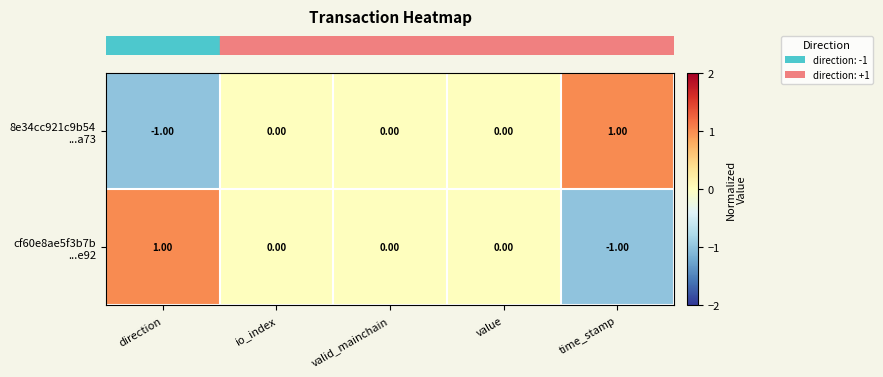

How many series are shown in this chart?

2